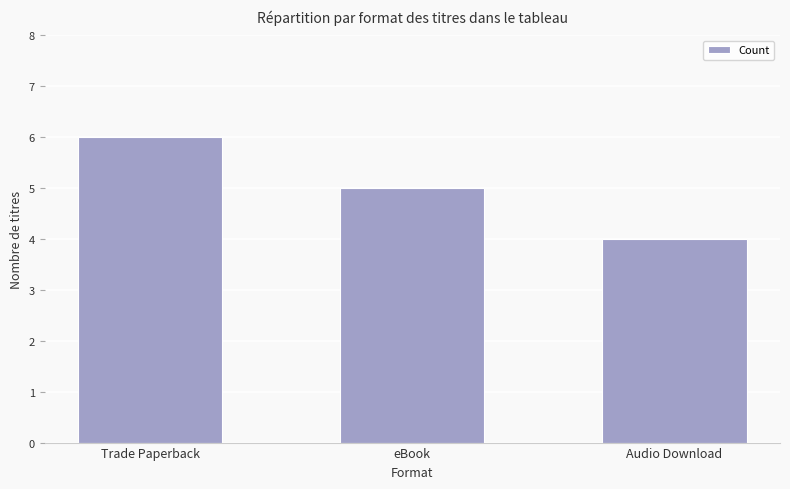

Is it true that the value at eBook is 5?

True